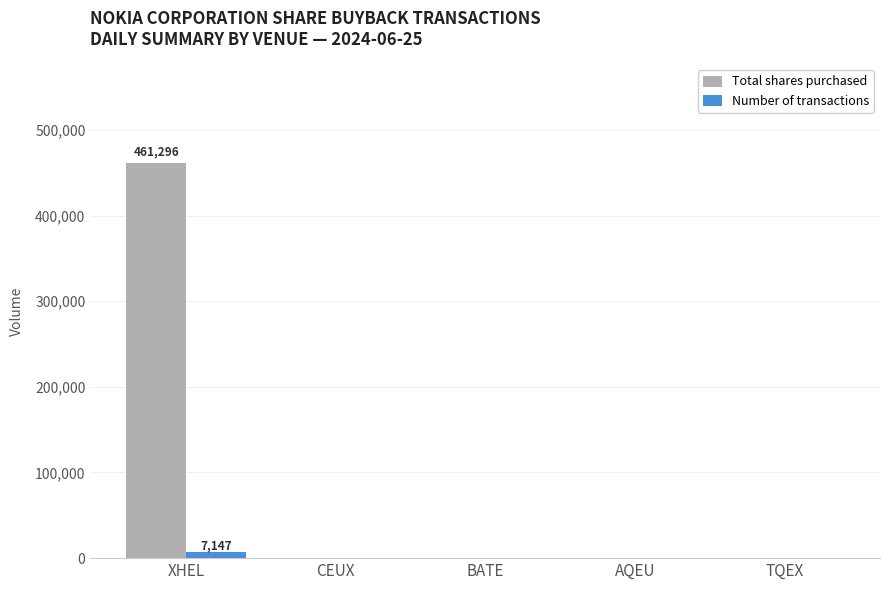

Which series has the largest total across all categories?

Total shares purchased